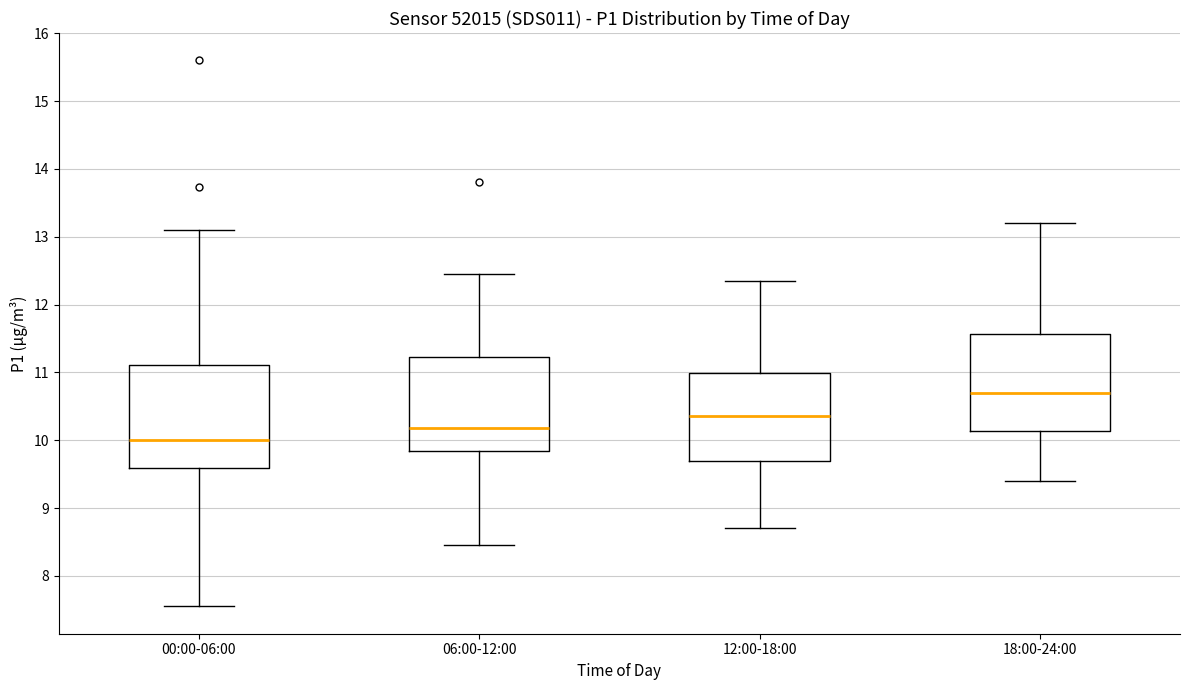

Reading left to right, transcribe this box plot: for each box, give where its median line is, the range the box spans, and where its two whiskers end, as read against the y-axis. The values are not printed on the chart, so give them approximately, as read against the axis.

00:00-06:00: median 10.0, box 9.6 to 11.1, whiskers 7.6 to 13.1
06:00-12:00: median 10.2, box 9.8 to 11.2, whiskers 8.5 to 12.5
12:00-18:00: median 10.4, box 9.7 to 11.0, whiskers 8.7 to 12.4
18:00-24:00: median 10.7, box 10.1 to 11.6, whiskers 9.4 to 13.2